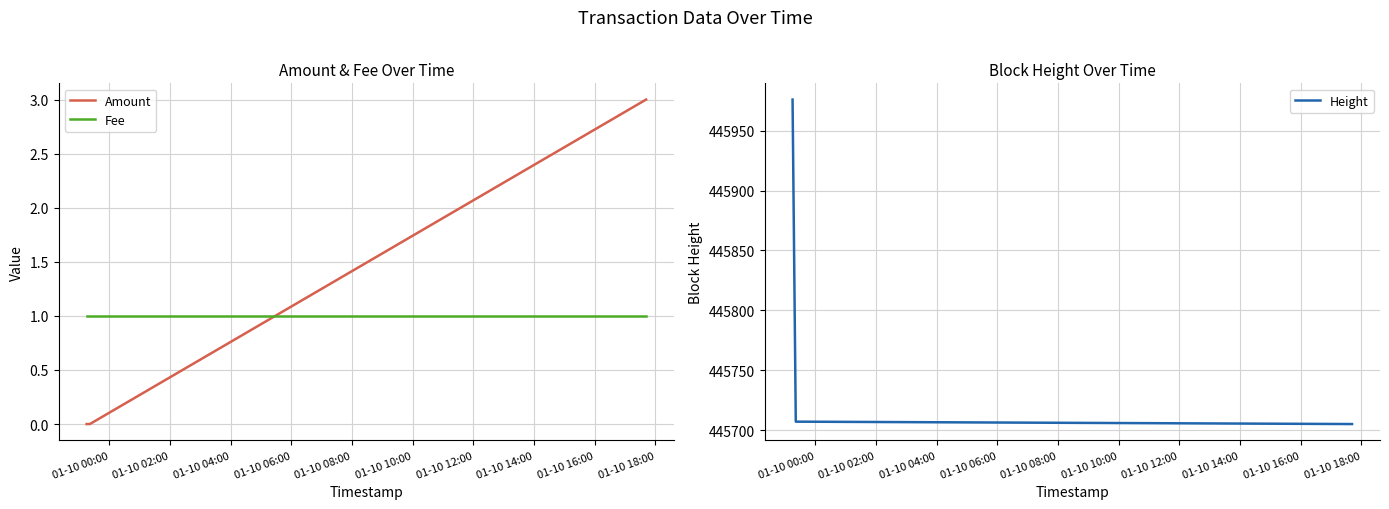

What are all the series names shown in the legend?

Amount, Fee, Height